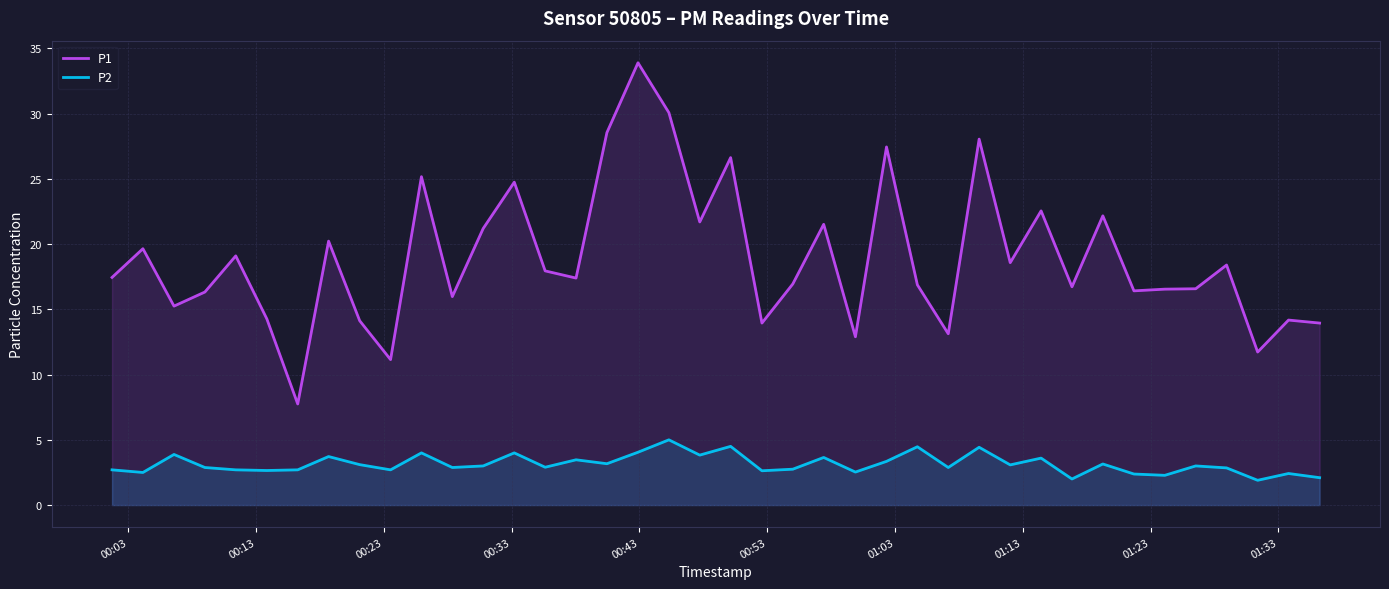

Which series has the largest total across all categories?

P1